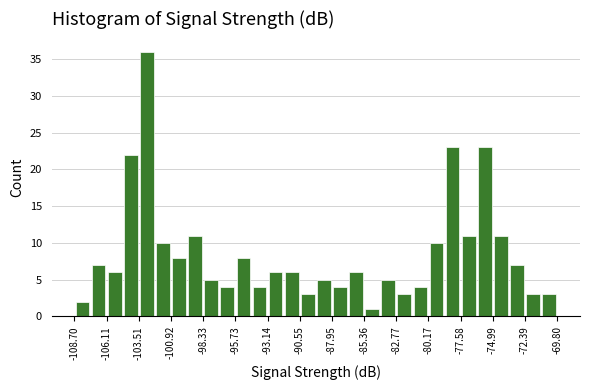

Around what value on the x-axis is the tallest bar? Give the approximate position of its centre, as read against the axis.

-103.0